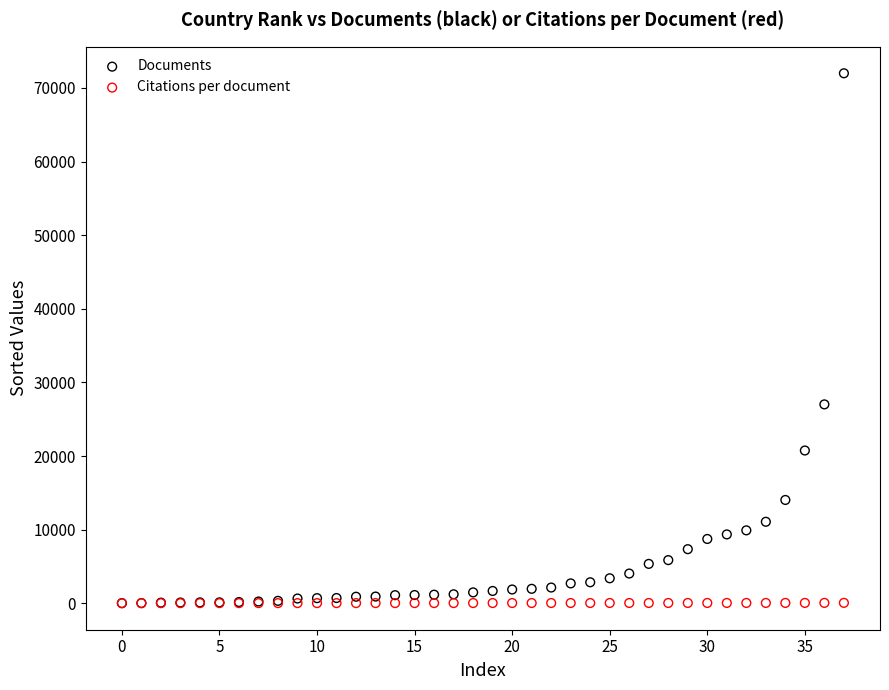

In the Documents series, what Y value is closest to 36006?

27016.0